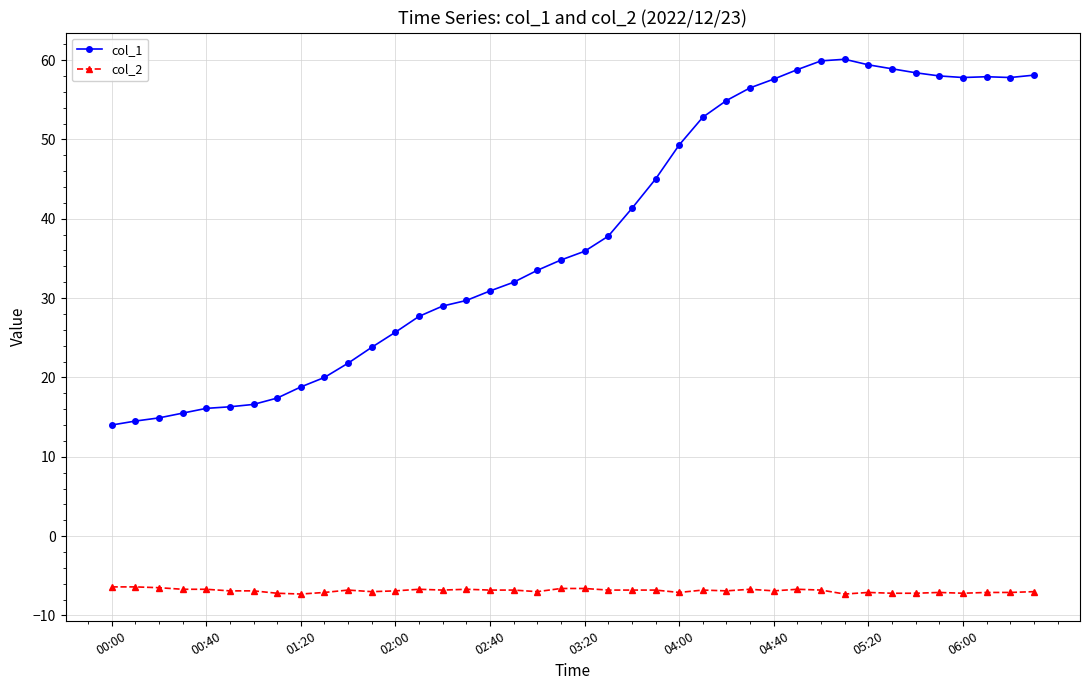

What is the difference between the second highest and minimum values in the col_1 series?

45.9